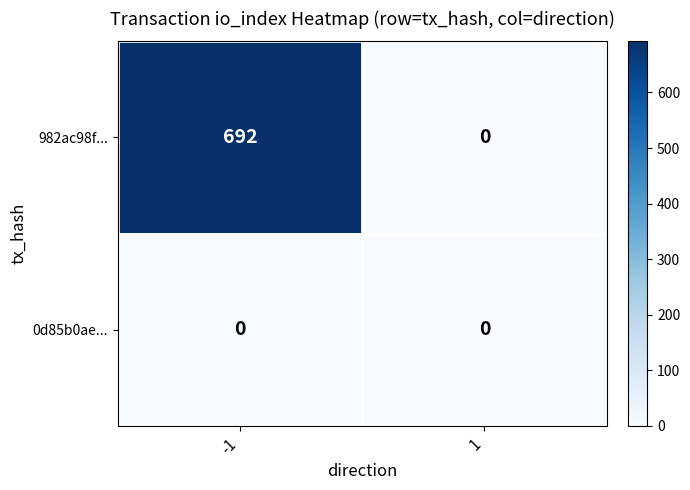

True or false: 982ac98f... has a value of 1237 at -1.

False